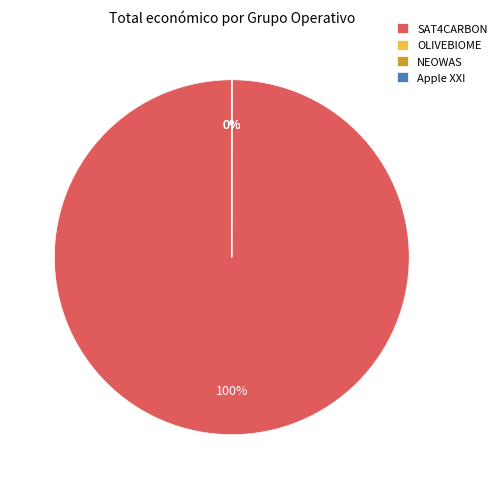

Which has a higher value, NEOWAS or SAT4CARBON?

SAT4CARBON